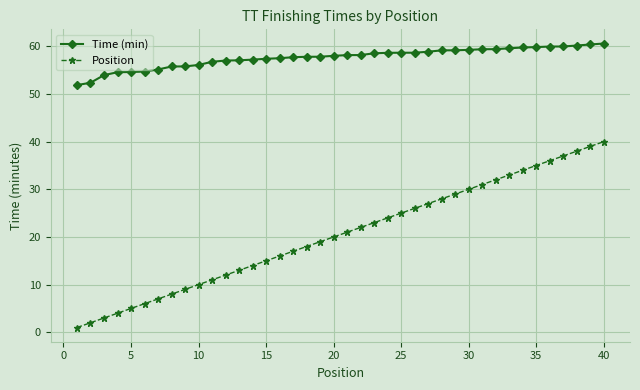

Count the number of data series in this chart.

2